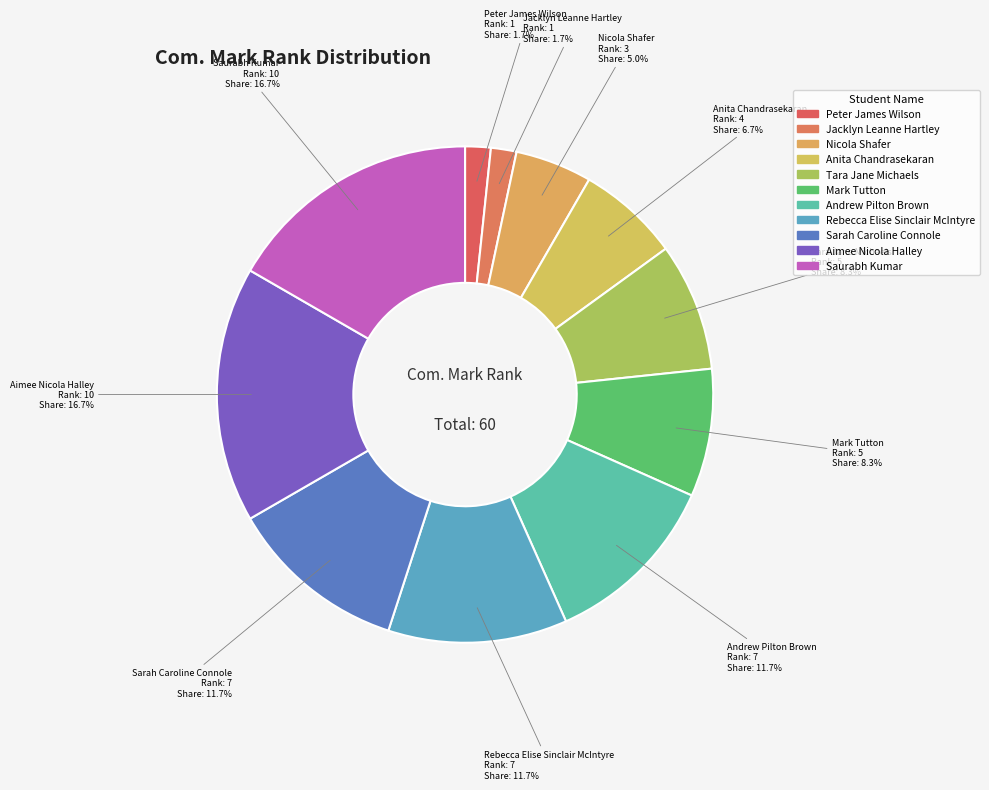

Do Aimee Nicola Halley and Jacklyn Leanne Hartley together represent more than half of the pie?

No